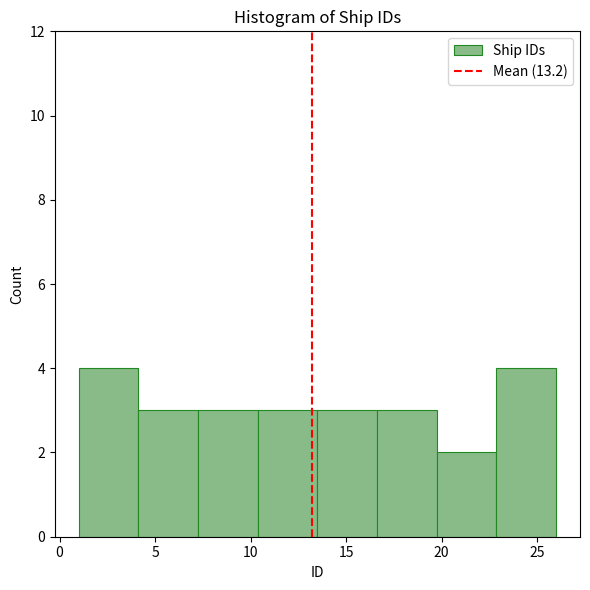

How tall is the bar that spans 10.5 to 13.5 on the x-axis? Neither the bar edges nor the heights are printed on the chart, so give them approximately, as read against the axes.

3